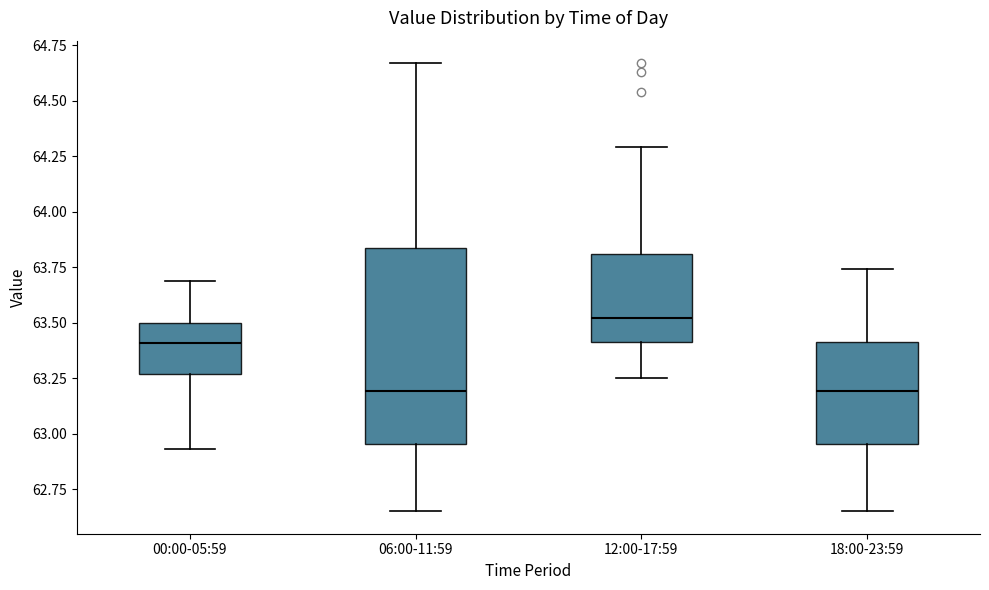

Reading left to right, transcribe this box plot: for each box, give where its median line is, the range the box spans, and where its two whiskers end, as read against the y-axis. The values are not printed on the chart, so give them approximately, as read against the axis.

00:00-05:59: median 63.40, box 63.25 to 63.50, whiskers 62.95 to 63.70
06:00-11:59: median 63.20, box 62.95 to 63.85, whiskers 62.65 to 64.65
12:00-17:59: median 63.50, box 63.40 to 63.80, whiskers 63.25 to 64.30
18:00-23:59: median 63.20, box 62.95 to 63.40, whiskers 62.65 to 63.75